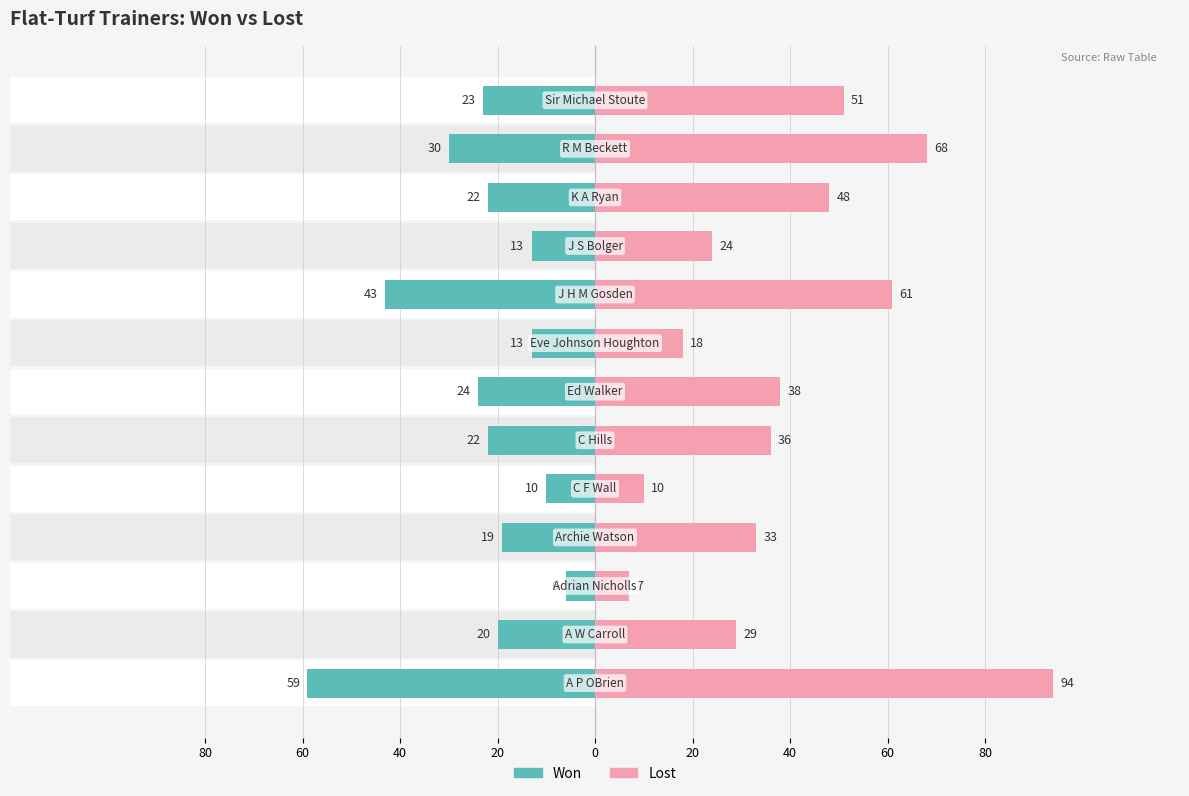

What is the maximum value shown in the chart?

94